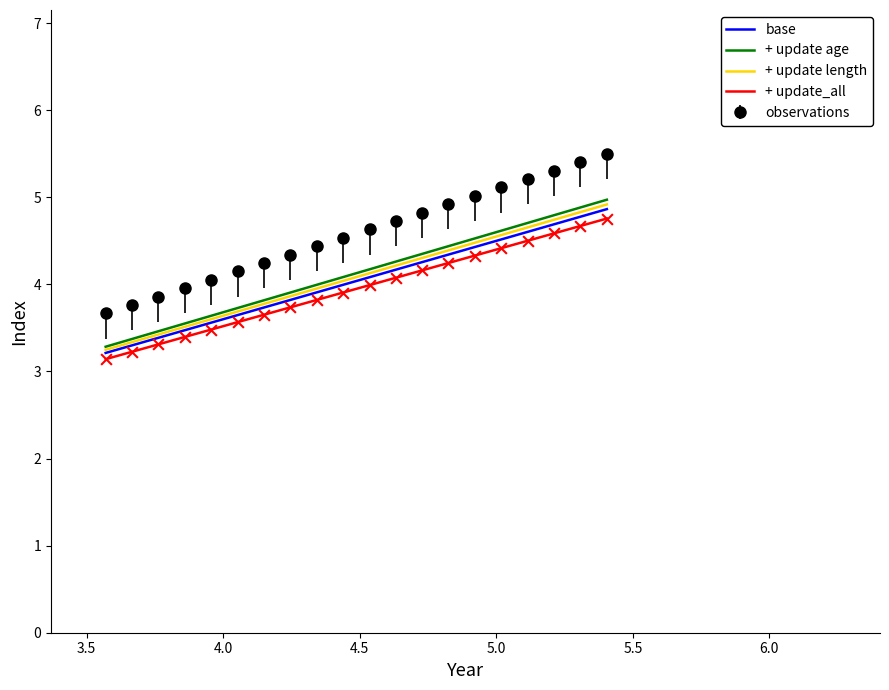

True or false: observations and + update age cross at least once.

False